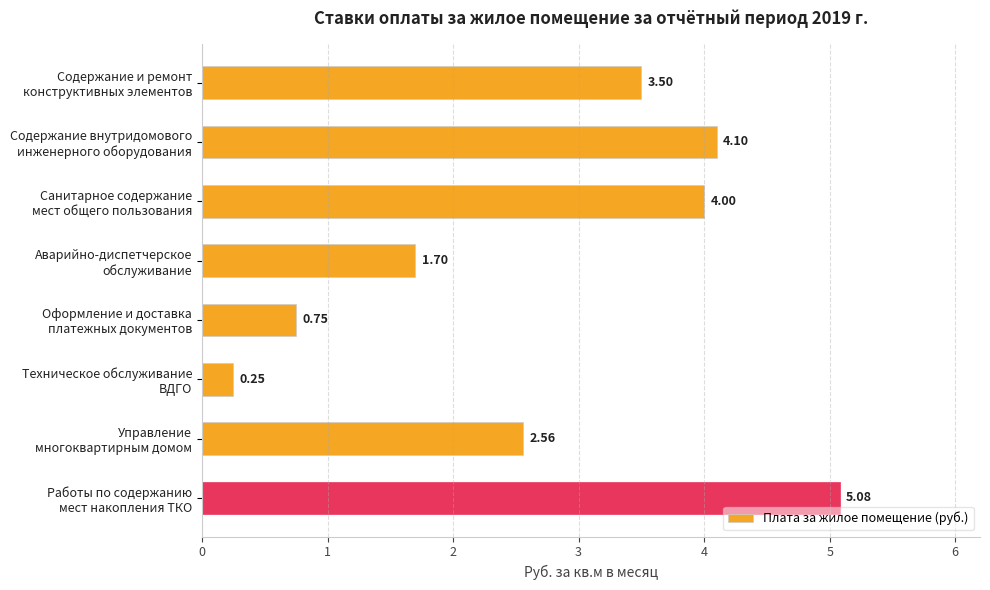

What is the difference between the maximum and second lowest values?

4.3